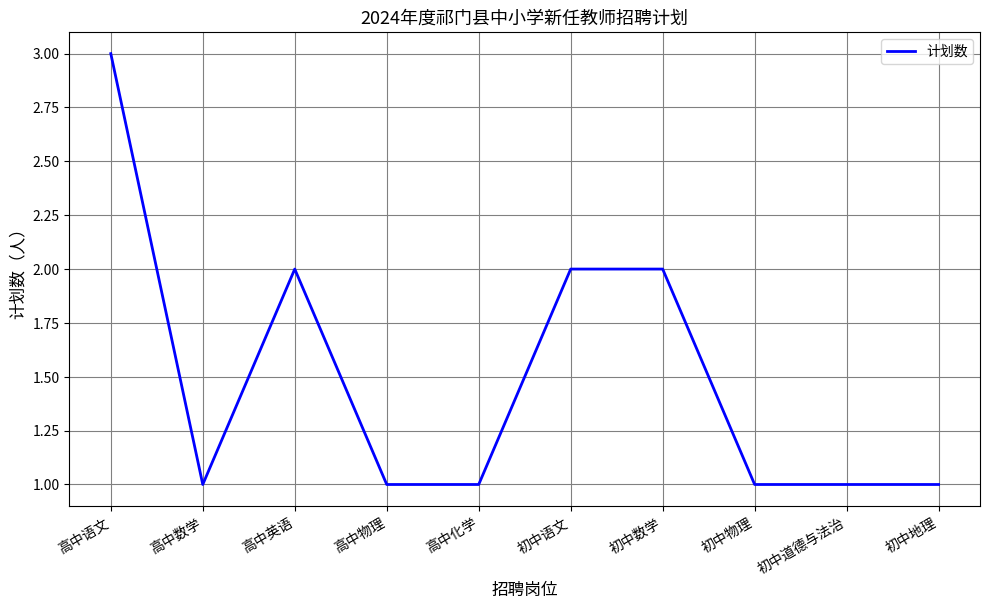

Reading left to right, list all the values displayed in this chart.

3	1	2	1	1	2	2	1	1	1